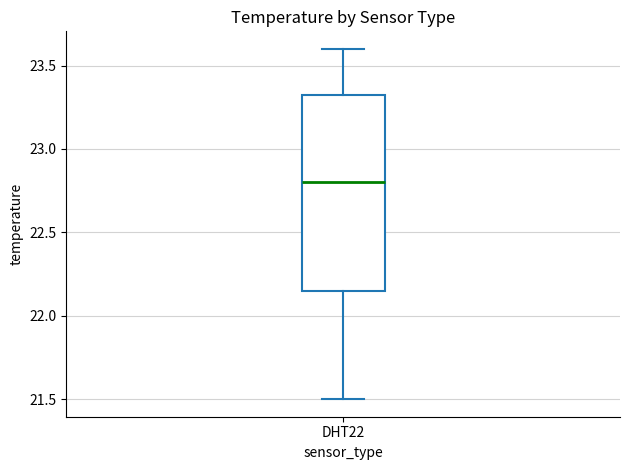

Transcribe this box plot: give where the median line is, the range the box spans, and where the two whiskers end, as read against the y-axis. The values are not printed on the chart, so give them approximately, as read against the axis.

median 22.80, box 22.15 to 23.35, whiskers 21.50 to 23.60